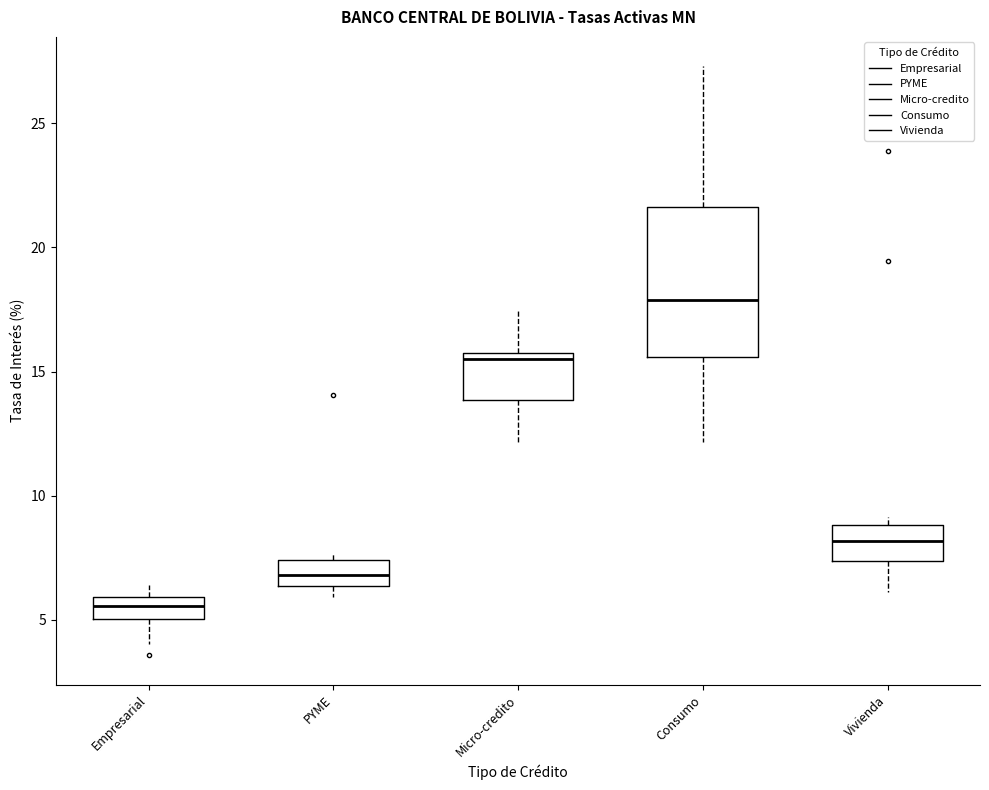

Where is the upper edge of the box for Micro-credito on the y-axis? The values are not printed on the chart, so give them approximately, as read against the axis.

15.5